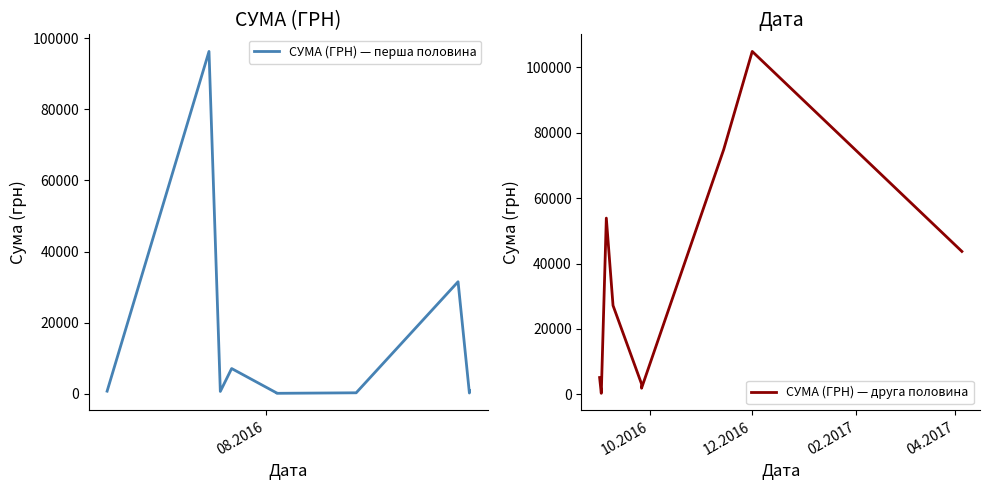

What is the highest value of the СУМА (ГРН) — перша половина series?

96233.4